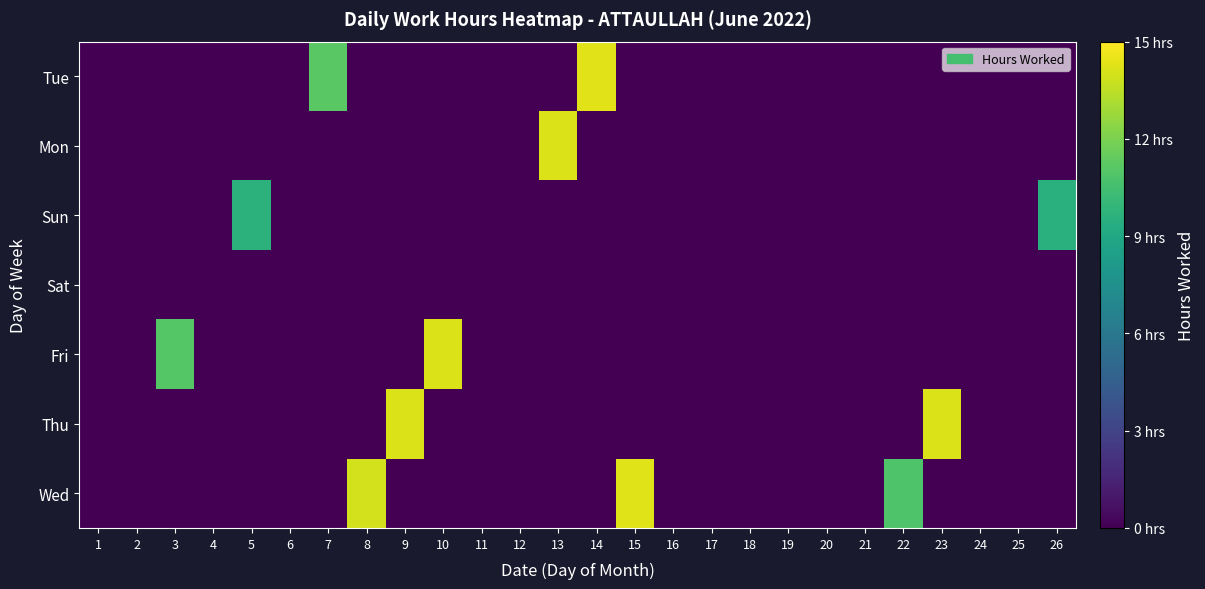

Count the number of categories in the chart.

26